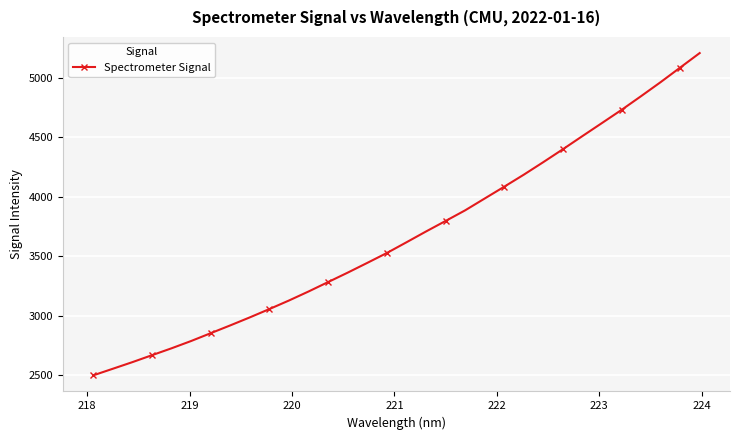

How many values are below 3617?

16